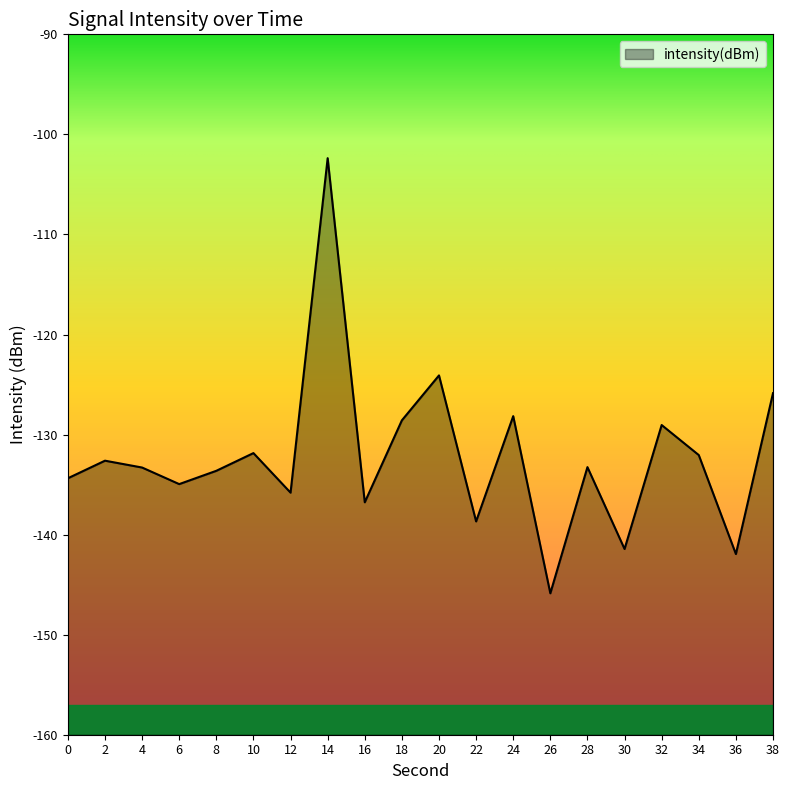

Reading right to left, list all the values displayed in this chart.

38=-125.9	36=-141.9	34=-132.1	32=-129.0	30=-141.4	28=-133.3	26=-145.9	24=-128.2	22=-138.7	20=-124.1	18=-128.6	16=-136.8	14=-102.4	12=-135.8	10=-131.9	8=-133.6	6=-135.0	4=-133.3	2=-132.6	0=-134.4